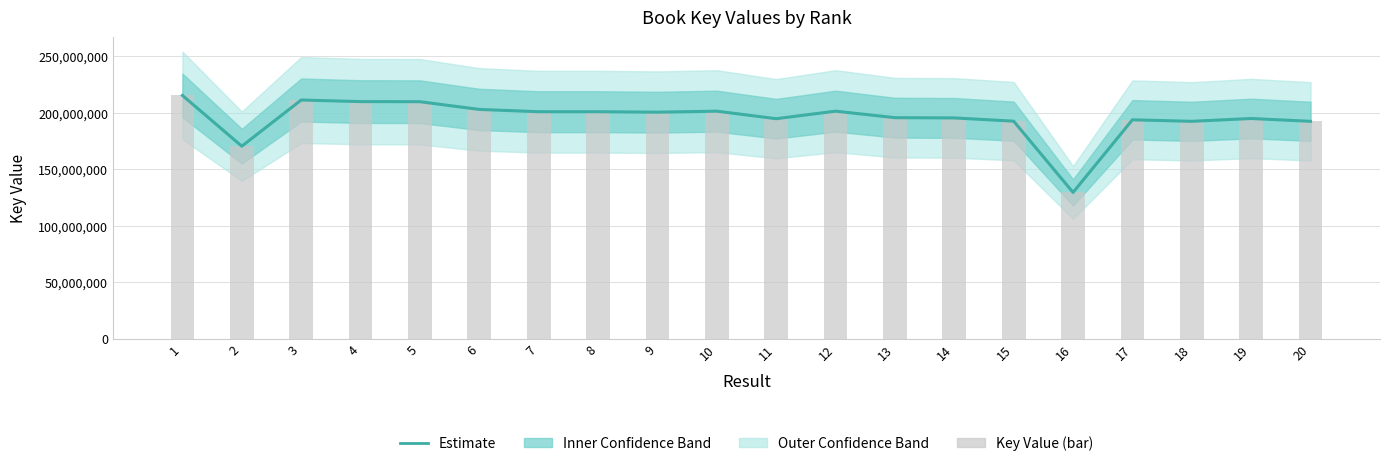

What is the minimum value shown in the chart?

129528188